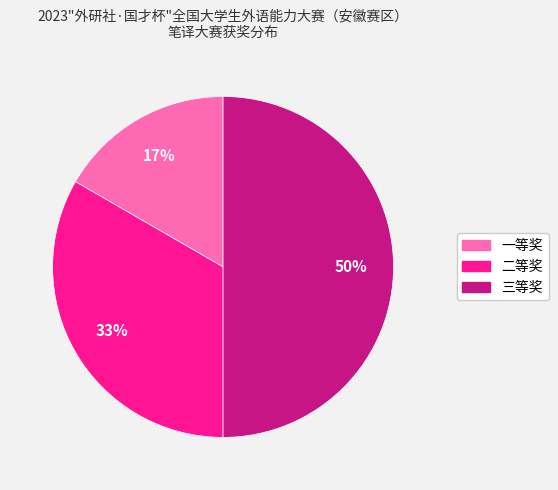

How many segments does this pie chart have?

3